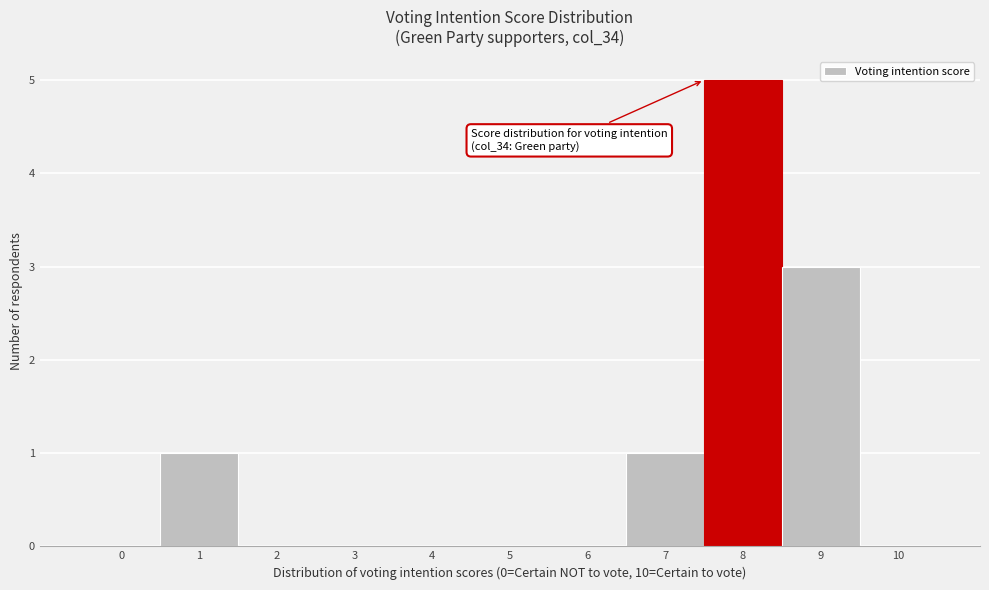

Reading left to right, transcribe all the data shown in this chart.

0=0	1=1	2=0	3=0	4=0	5=0	6=0	7=1	8=5	9=3	10=0